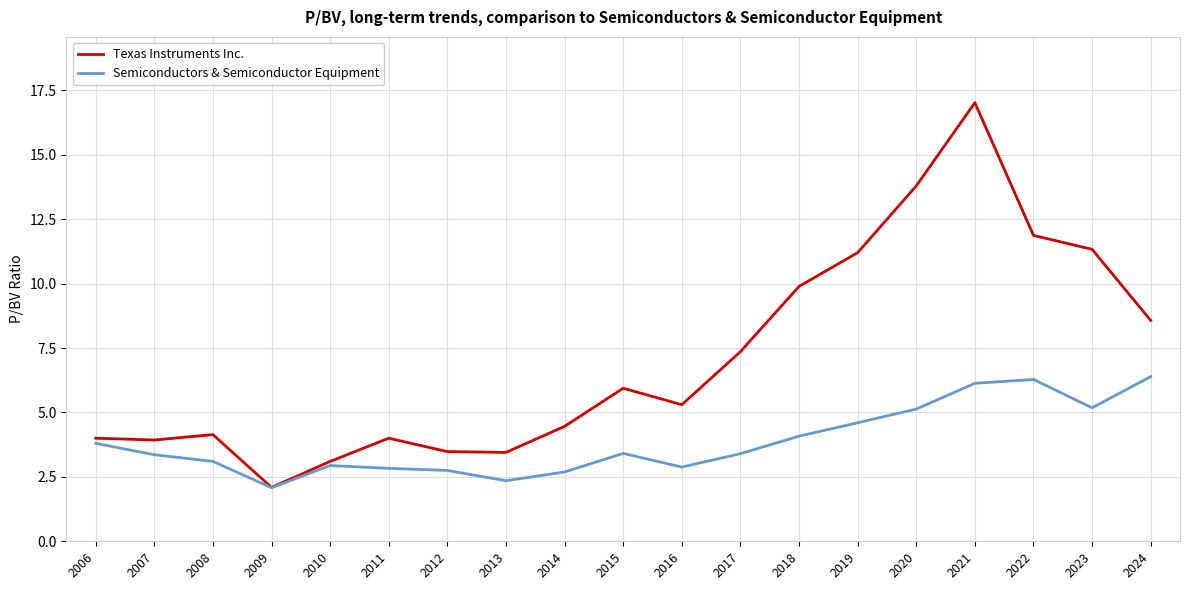

What value does the Texas Instruments Inc. series have at 2022?

11.9